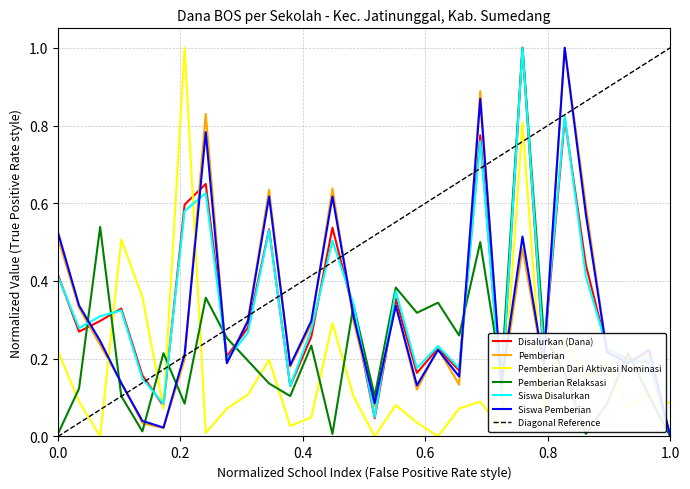

How many interior local valleys does the Pemberian Dari Aktivasi Nominasi series have?

10